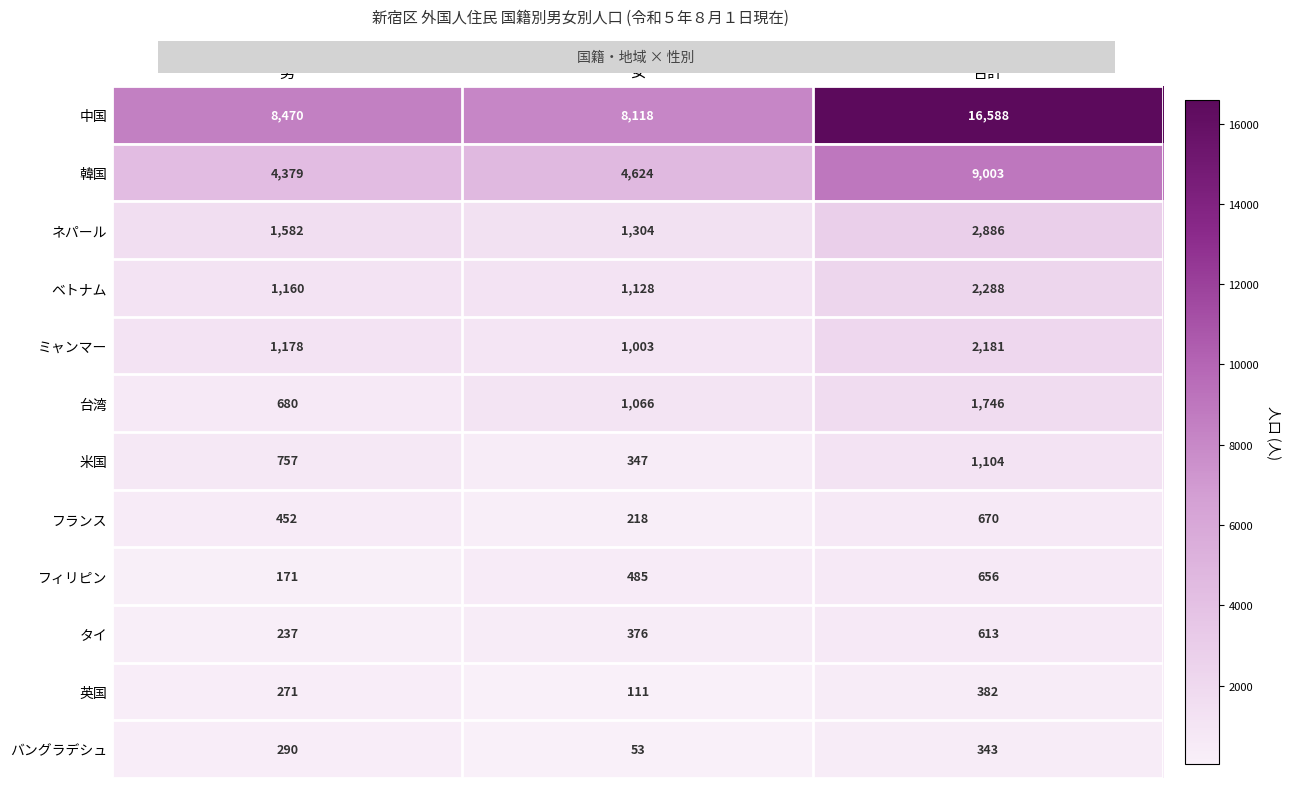

What is the approximate value of 台湾 at 女?

1066